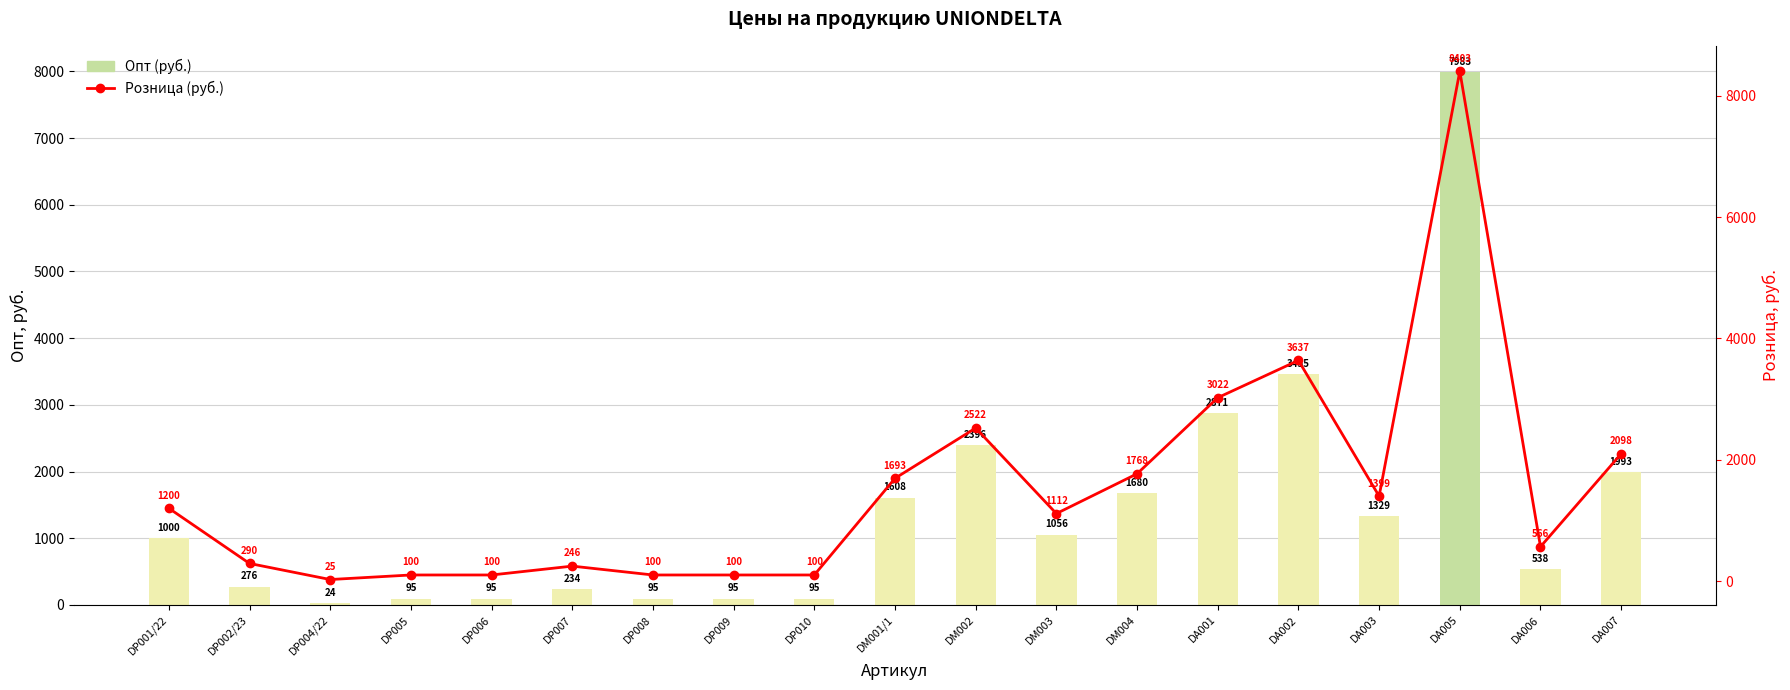

The Опт (руб.) series shows 234 at DP007. True or false?

True